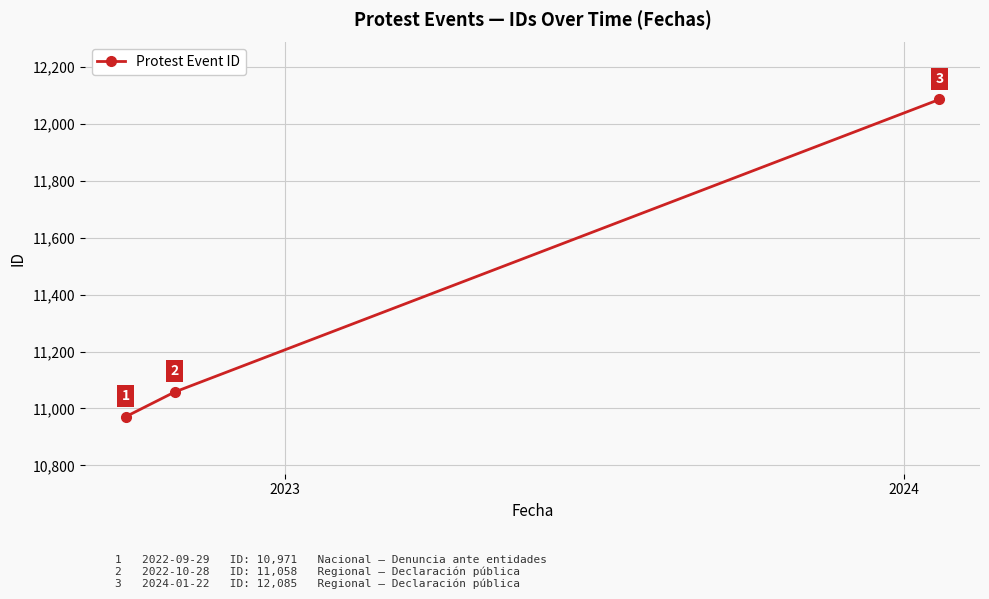

How many series are shown in this chart?

1